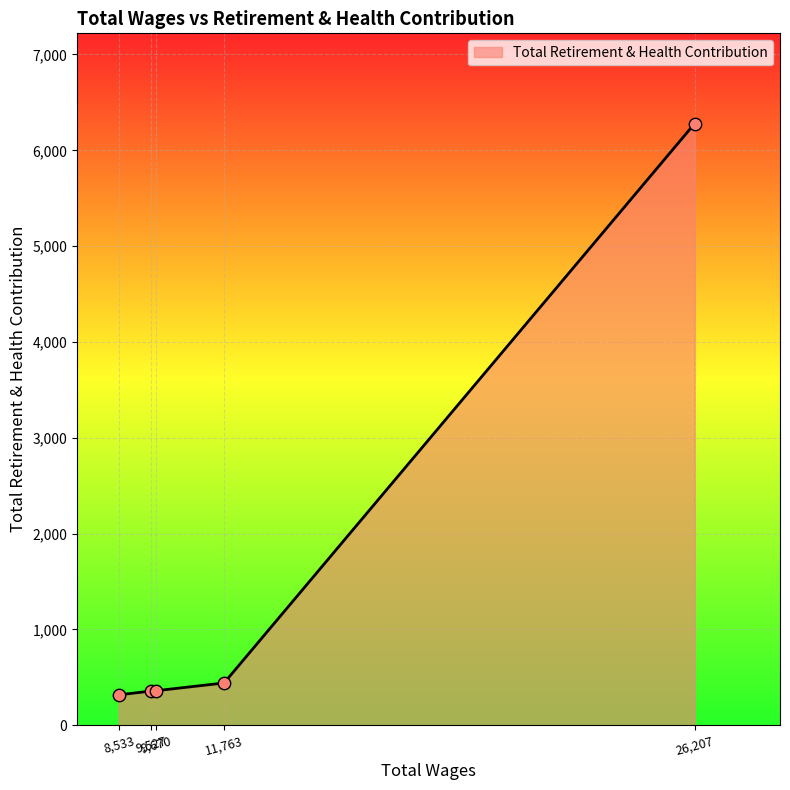

What is the average value?

1551